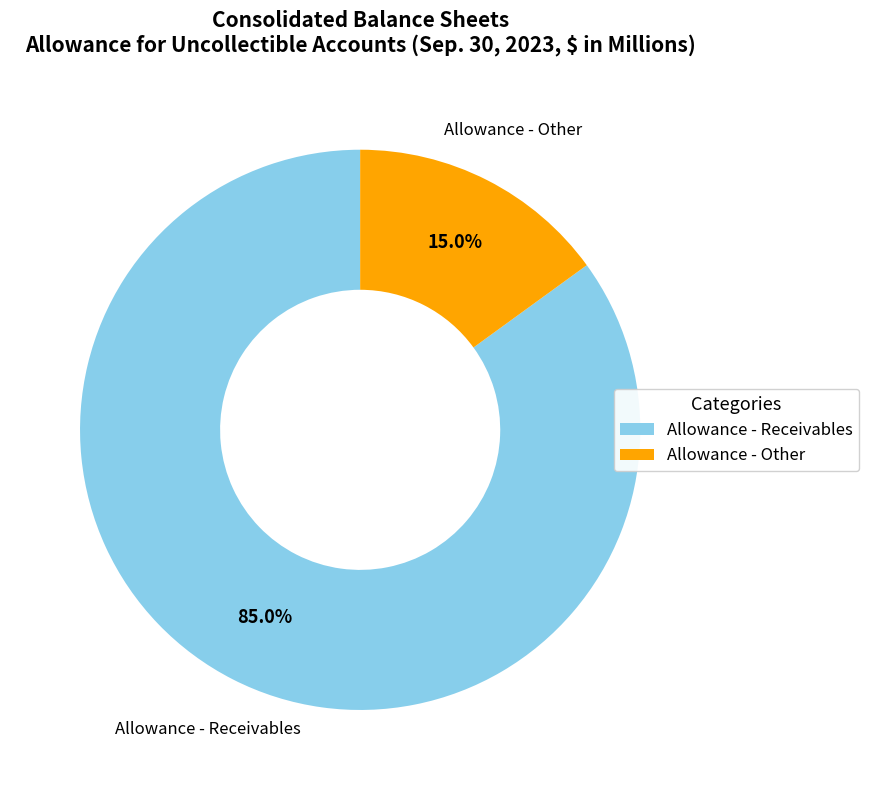

Which slice represents more than half of the pie?

Allowance - Receivables